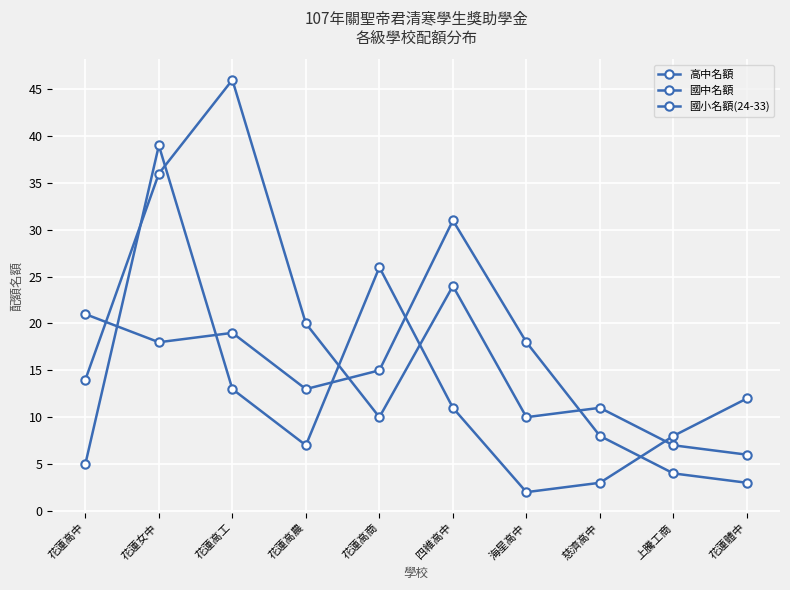

Where is 國小名額(24-33) nearest to the value 20?

花蓮高商